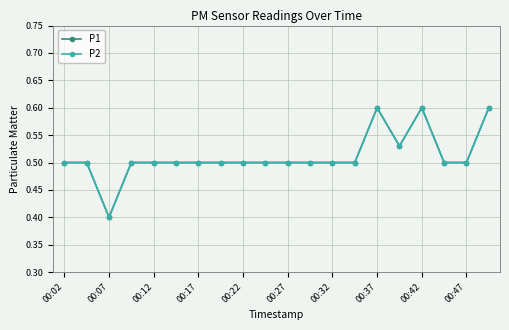

Is this an area chart (filled region under the line)?

No